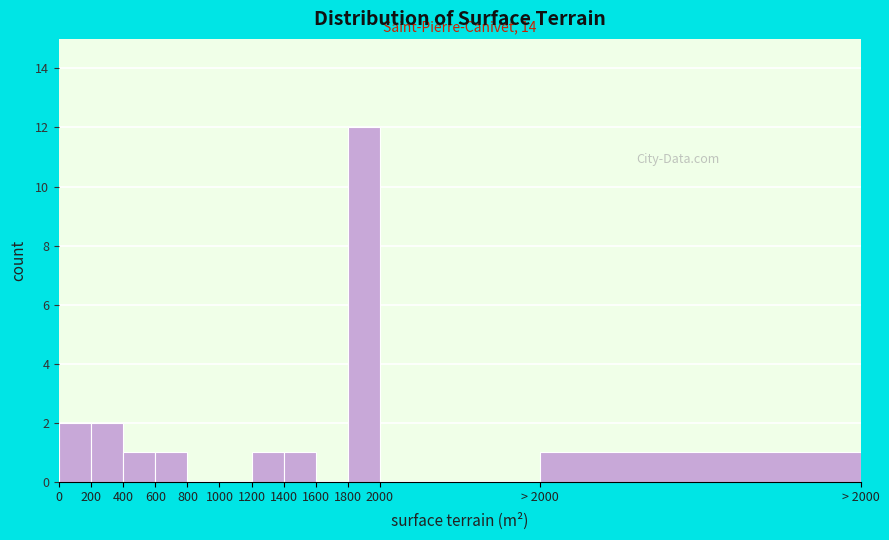

Reading right to left, what are all the values shown in this chart?

> 2000=1	2000=0	1800=12	1600=0	1400=1	1200=1	1000=0	800=0	600=1	400=1	200=2	0=2